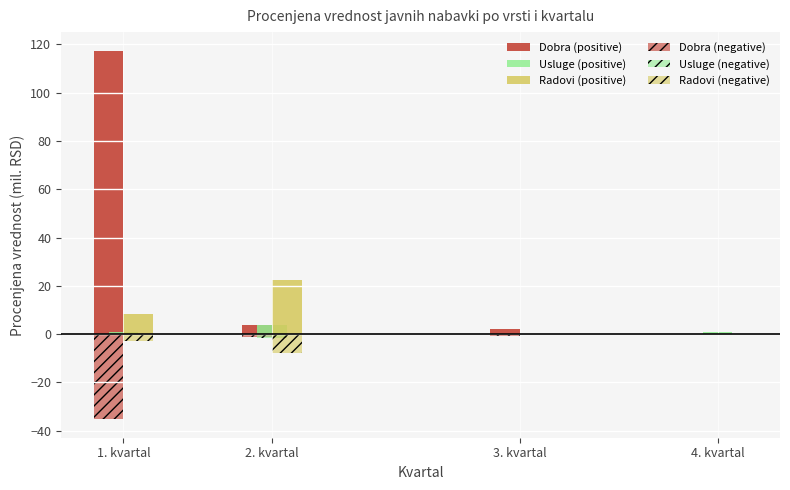

How many series are shown in this chart?

6